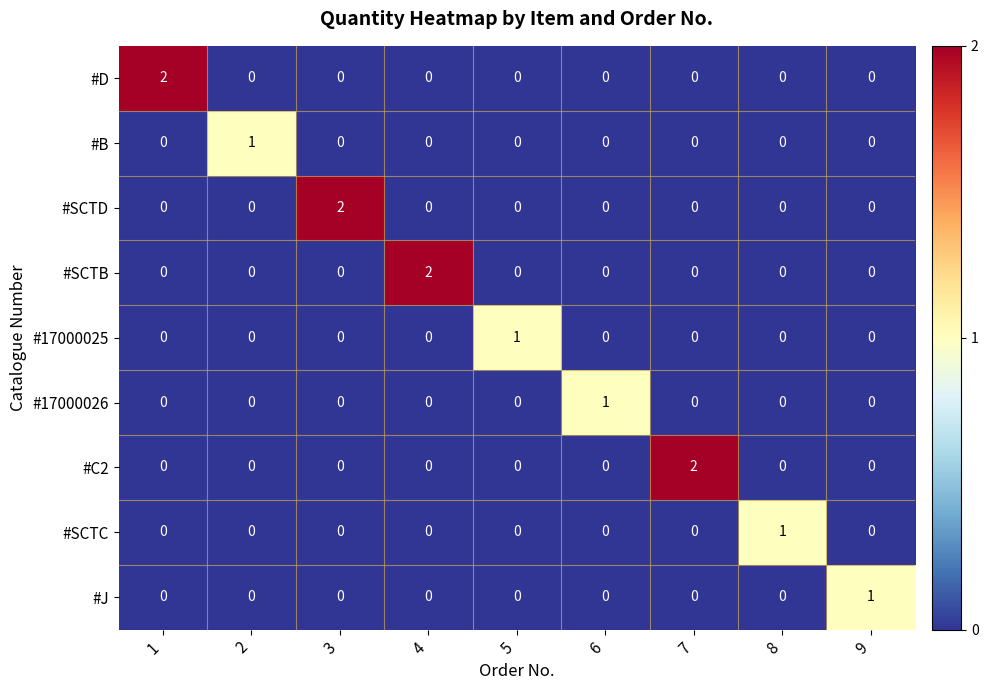

How many data points in #17000026 are above 0?

1